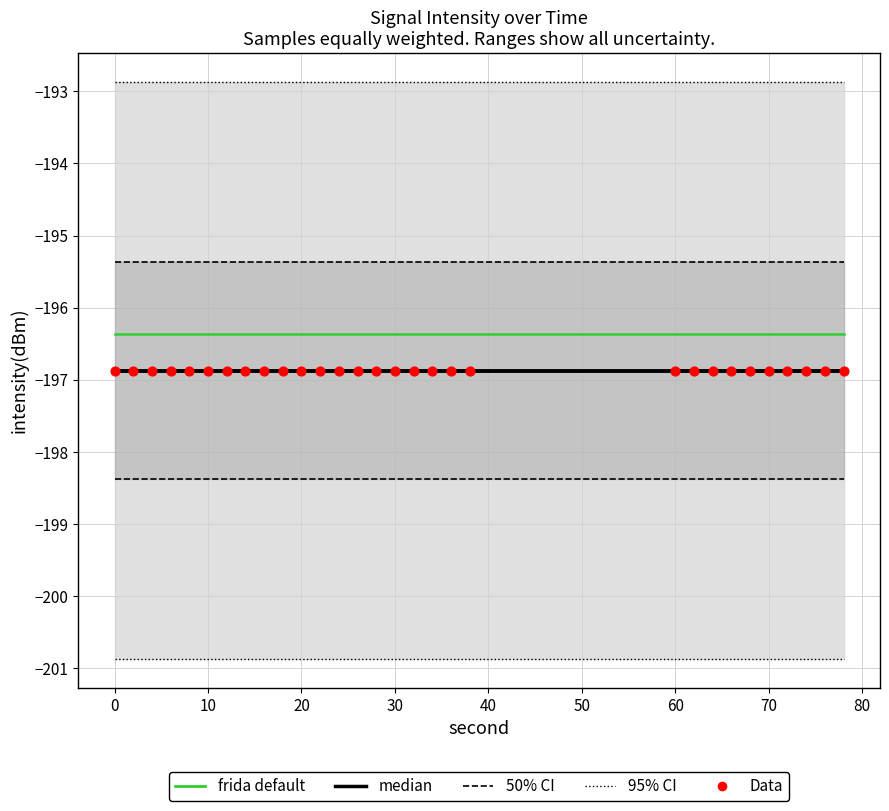

Is the value of frida default at 13 greater than the value of 50% CI at 18?

No